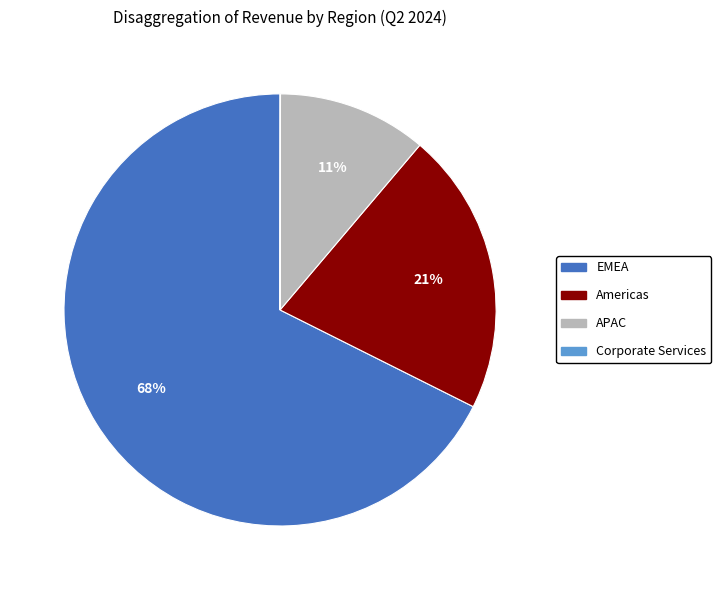

Combined, do Americas and APAC account for over 50%?

No